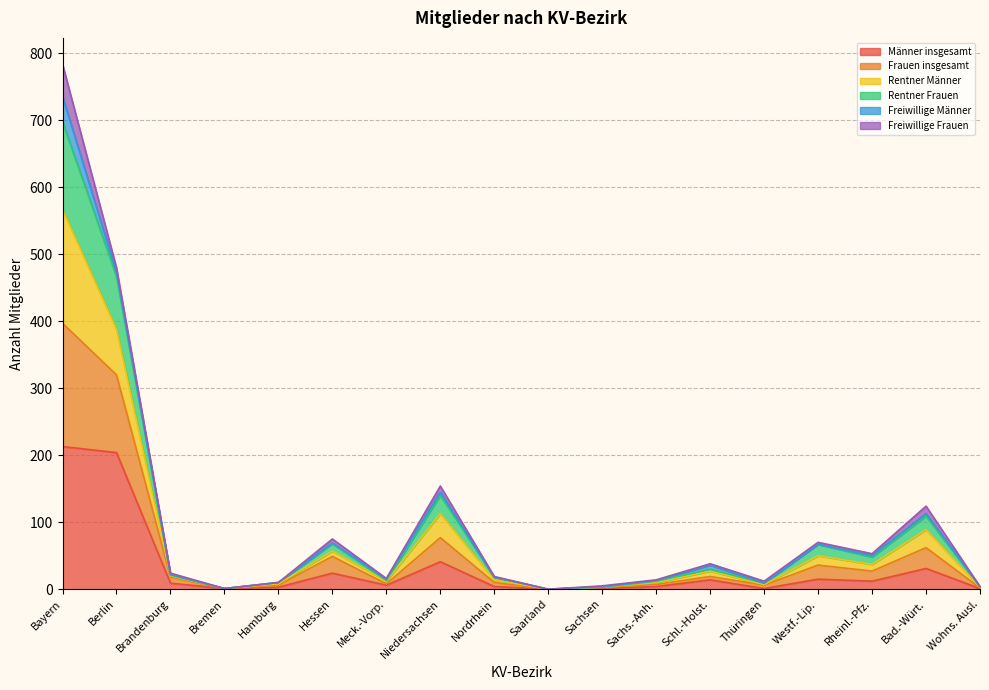

At which category is the sum across all series the highest?

Bayern